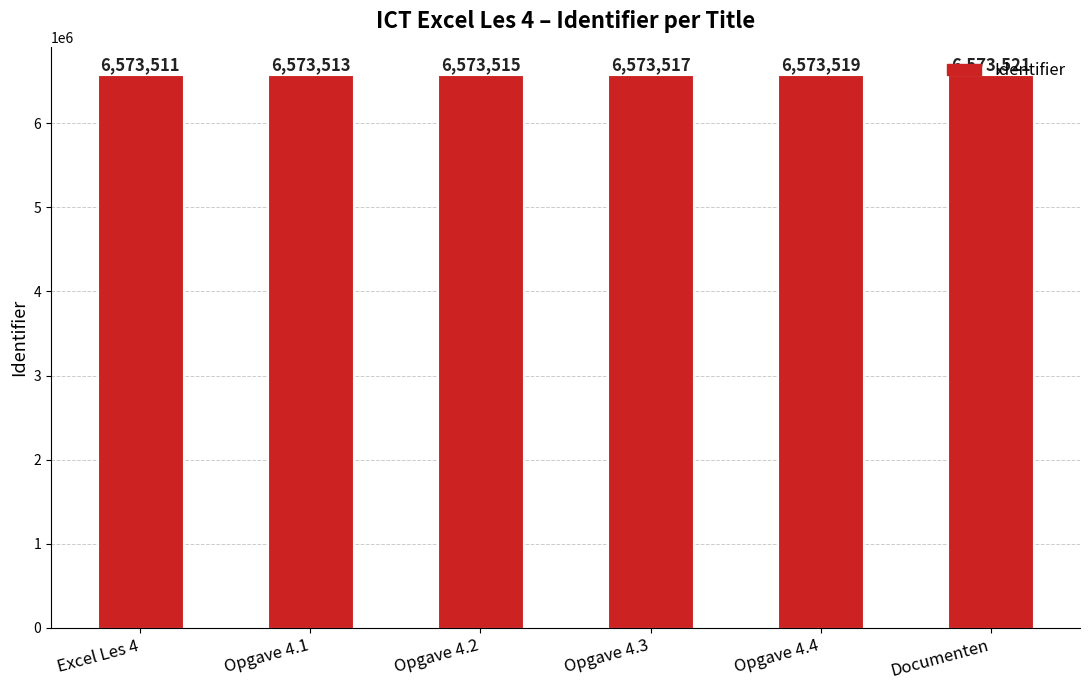

Reading left to right, what are all the values shown in this chart?

Excel Les 4=6573511	Opgave 4.1=6573513	Opgave 4.2=6573515	Opgave 4.3=6573517	Opgave 4.4=6573519	Documenten=6573521